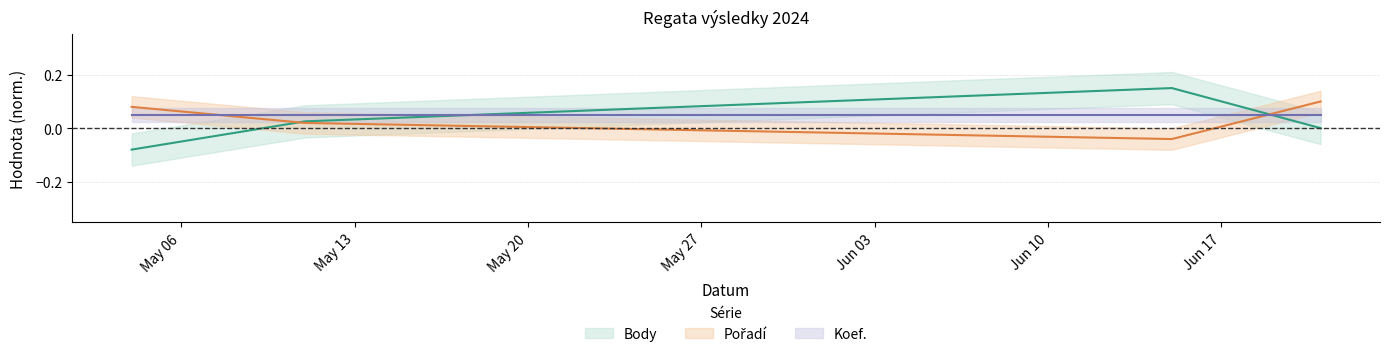

True or false: Pořadí and Body cross at least once.

True